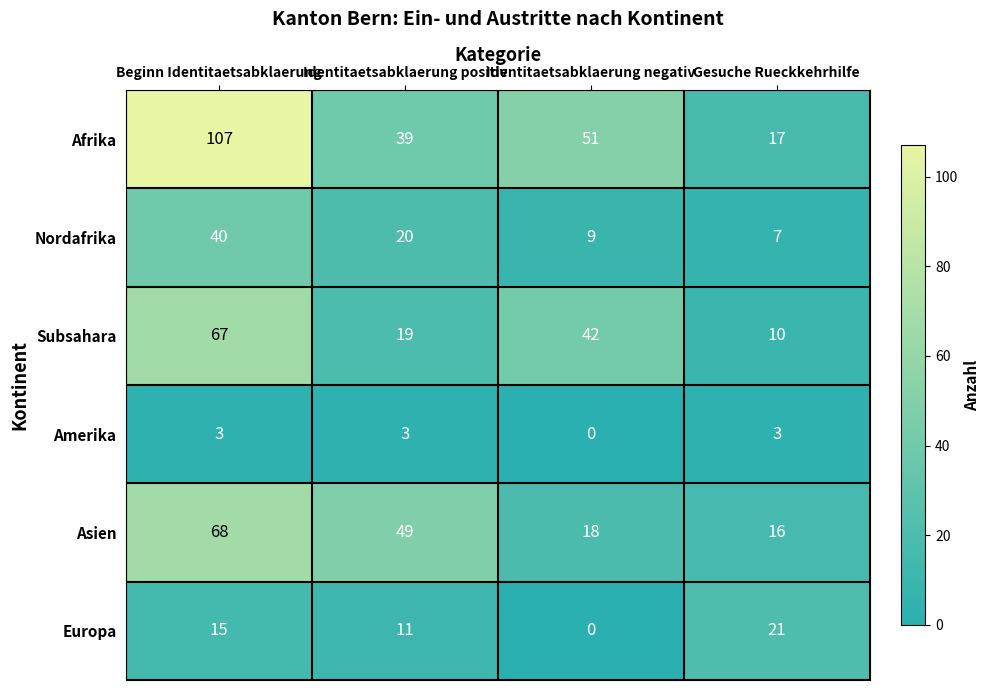

How many data points does each series have?

4